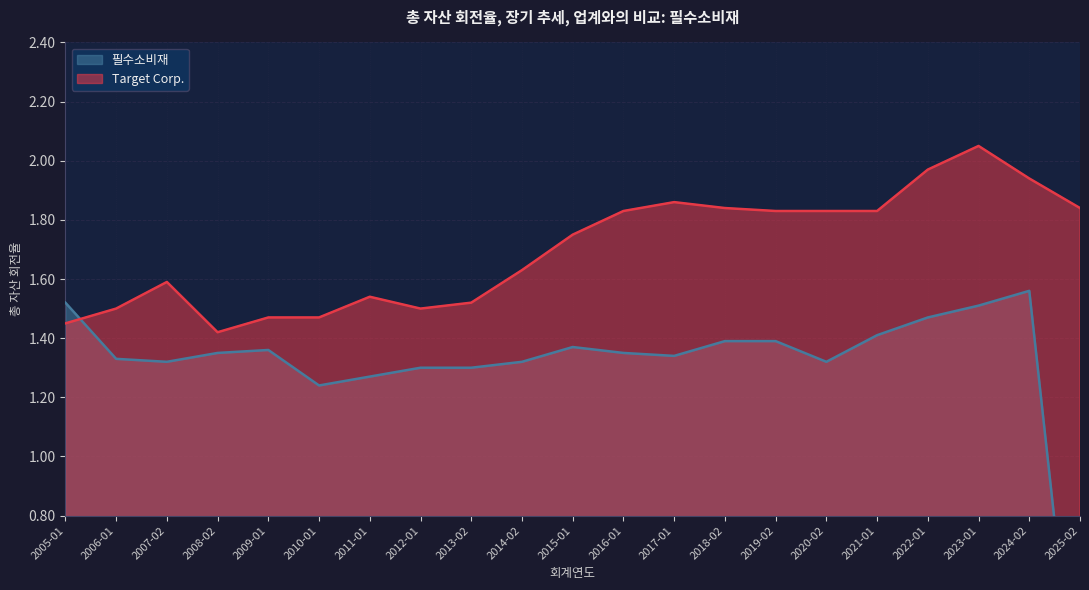

At which label does 필수소비재 reach its minimum?

2025-02